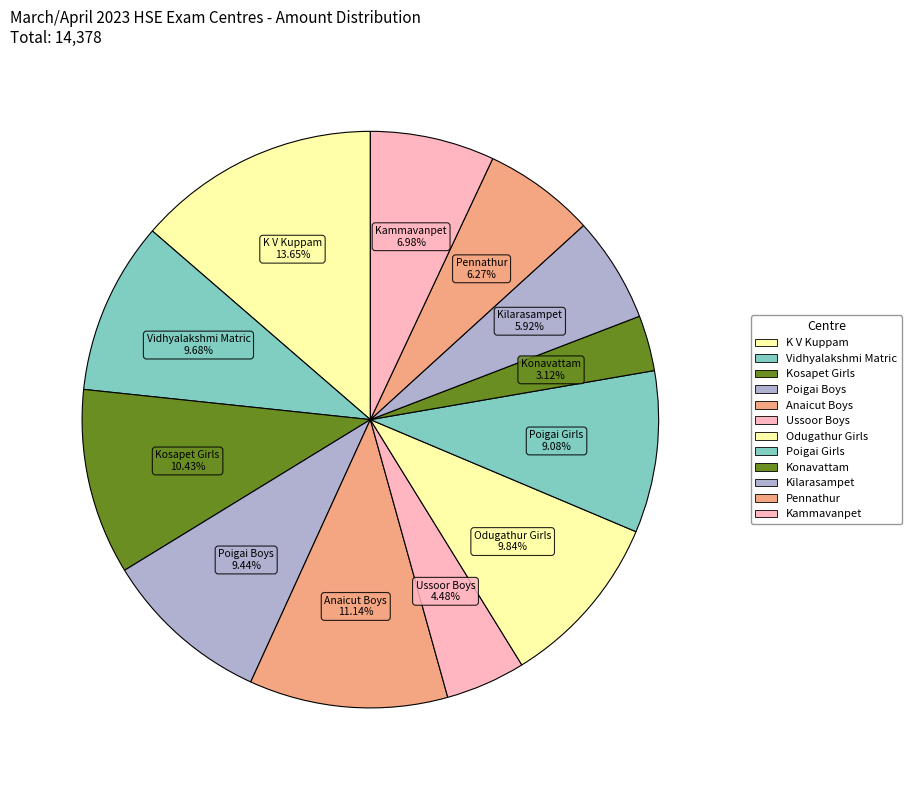

Count the number of slices in the pie.

12